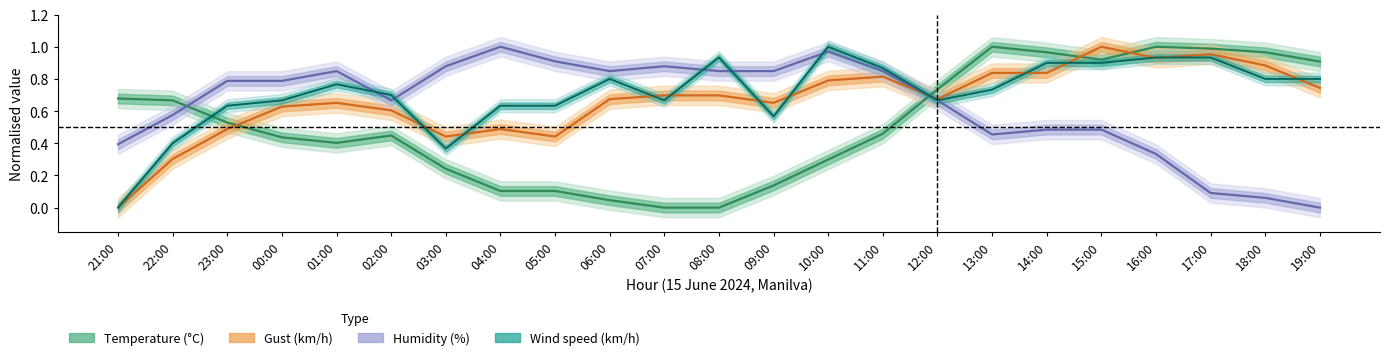

The value of temperature at 11:00 is 0.3. True or false?

False